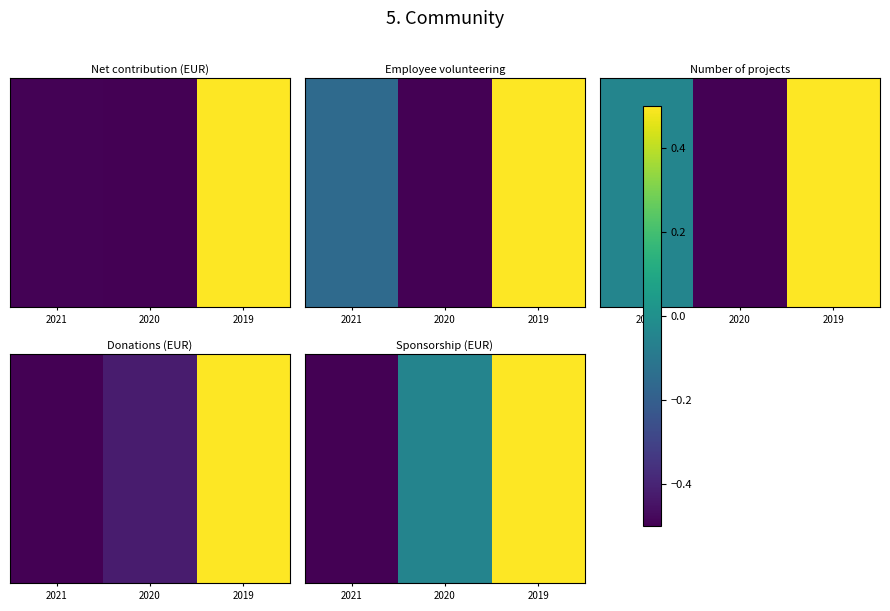

Count the number of categories in the chart.

3